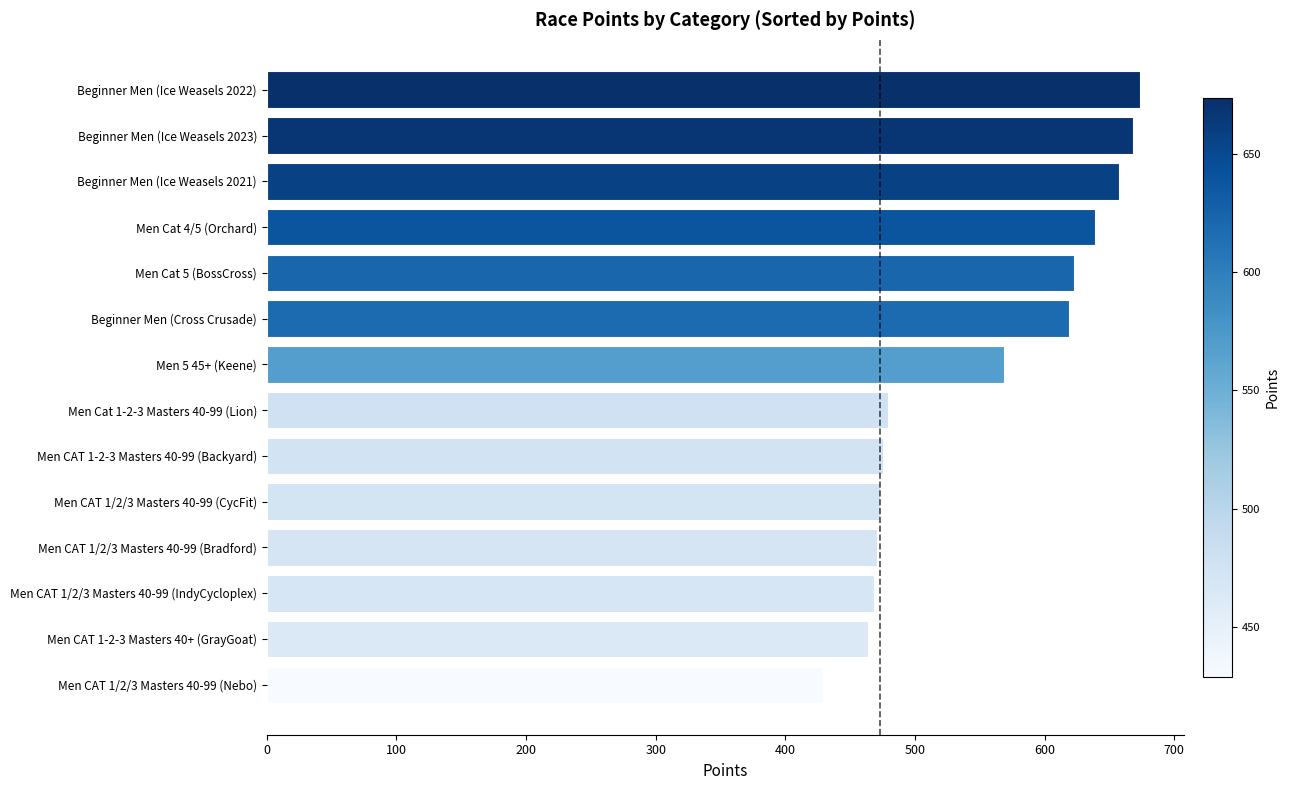

What is the average value?

550.6